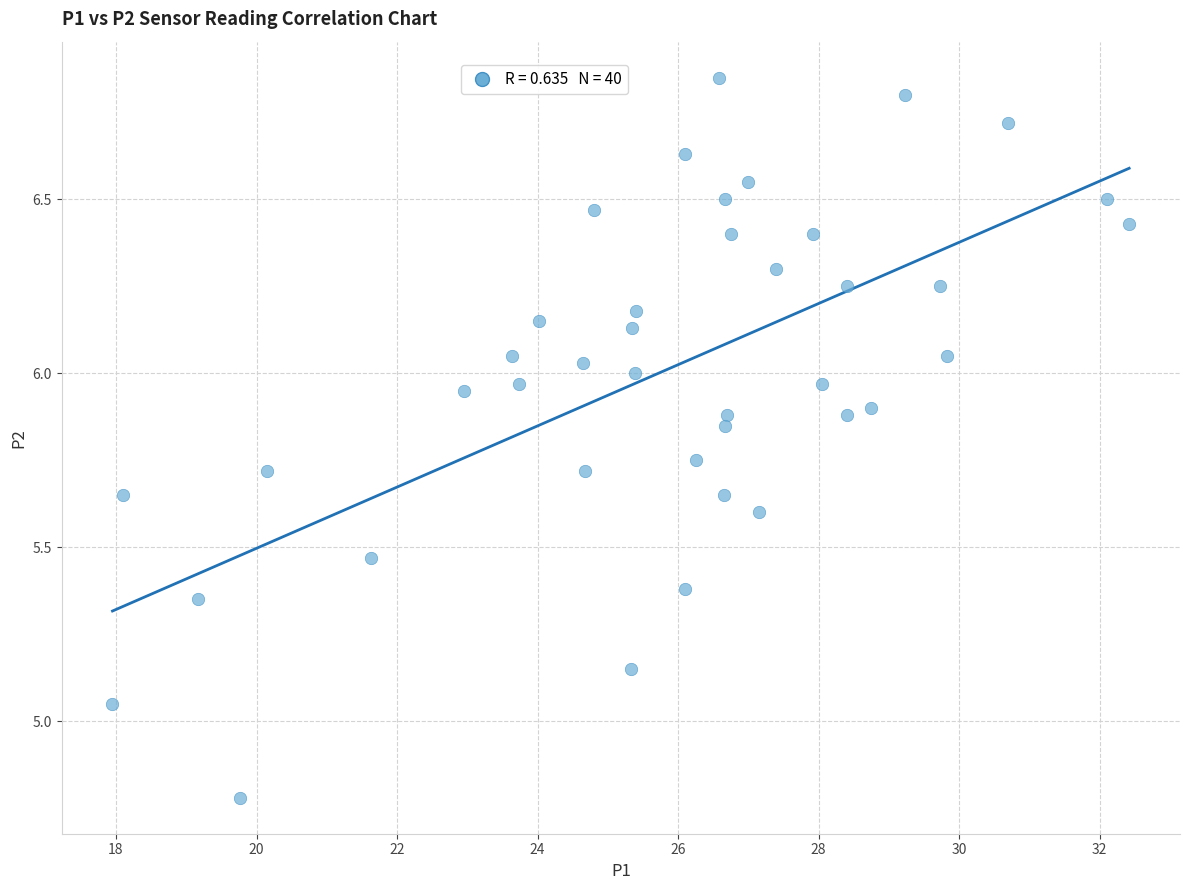

What is the range of Y values (max minus min)?

2.1